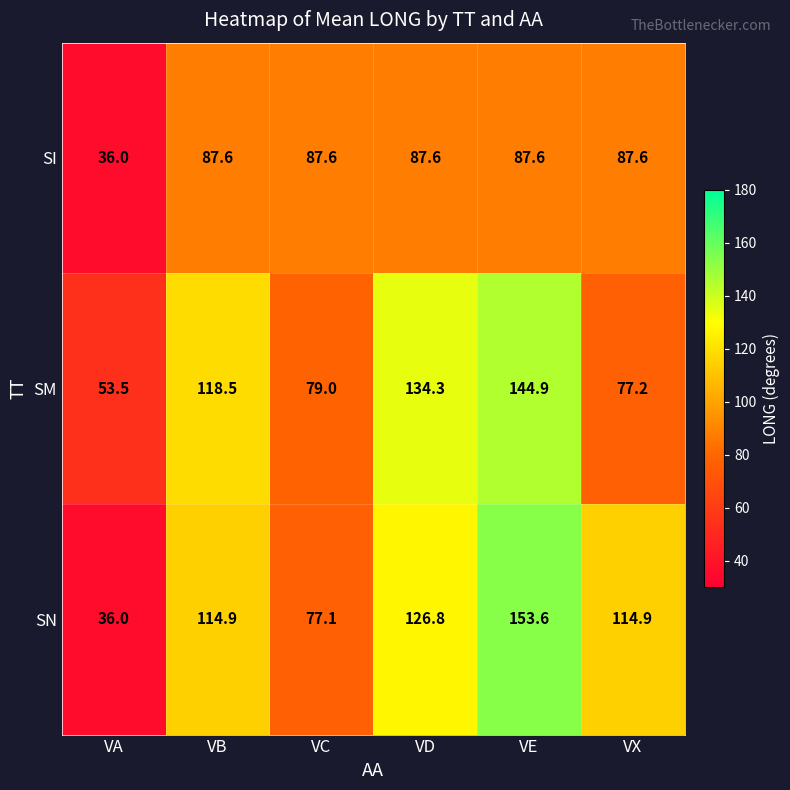

Between VA and VX, which series saw the biggest shift?

SN